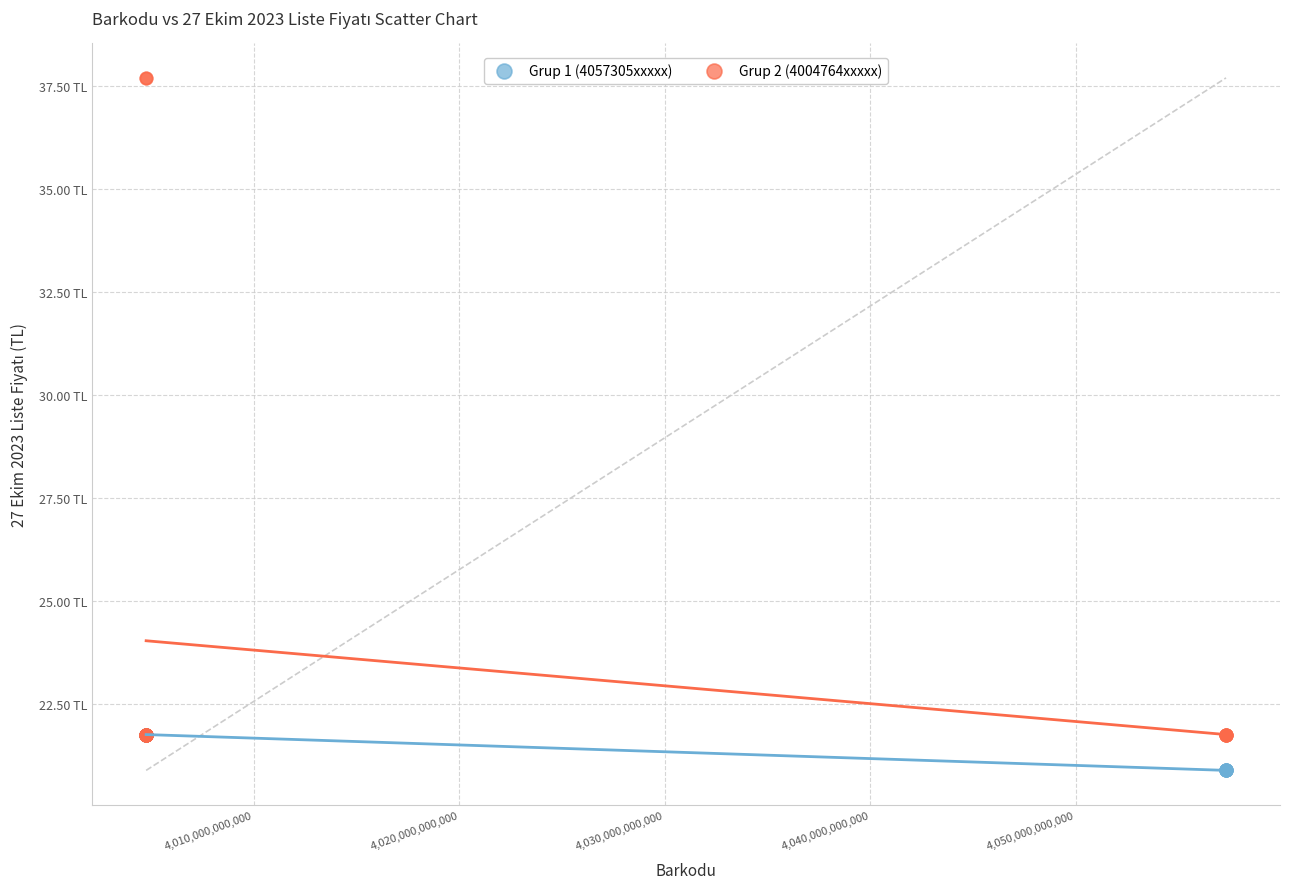

Which series has the largest Y range (max minus min)?

Grup 2 (4004764xxxxx)